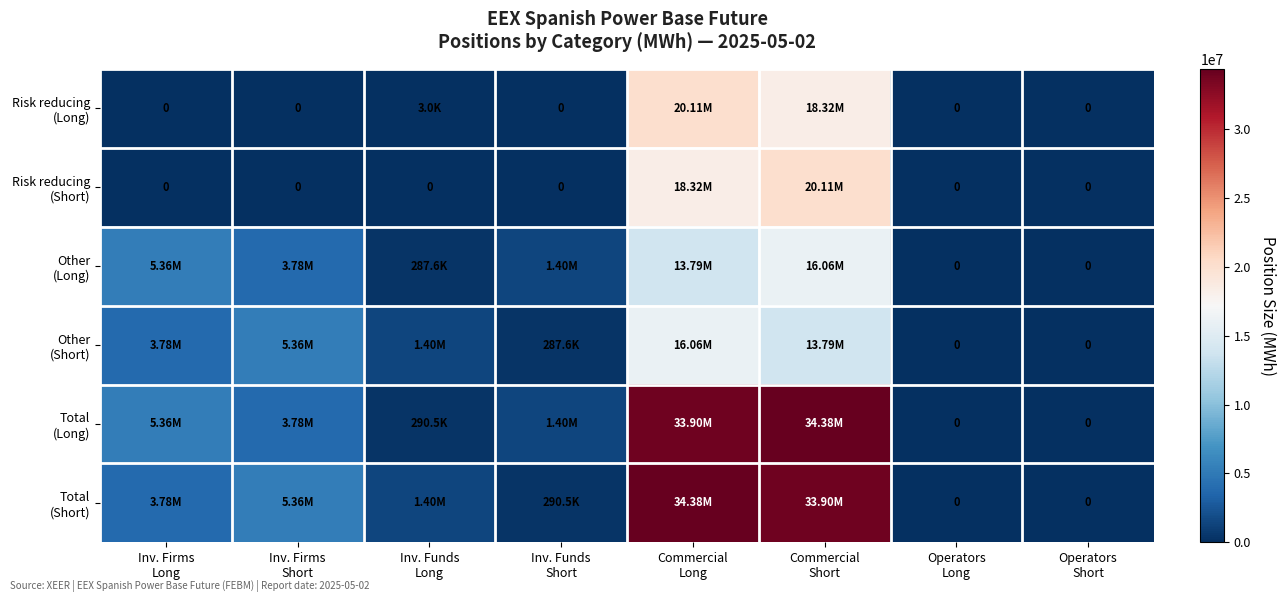

Is it true that Risk reducing (Short) equals 0 at Inv. Funds Short?

True